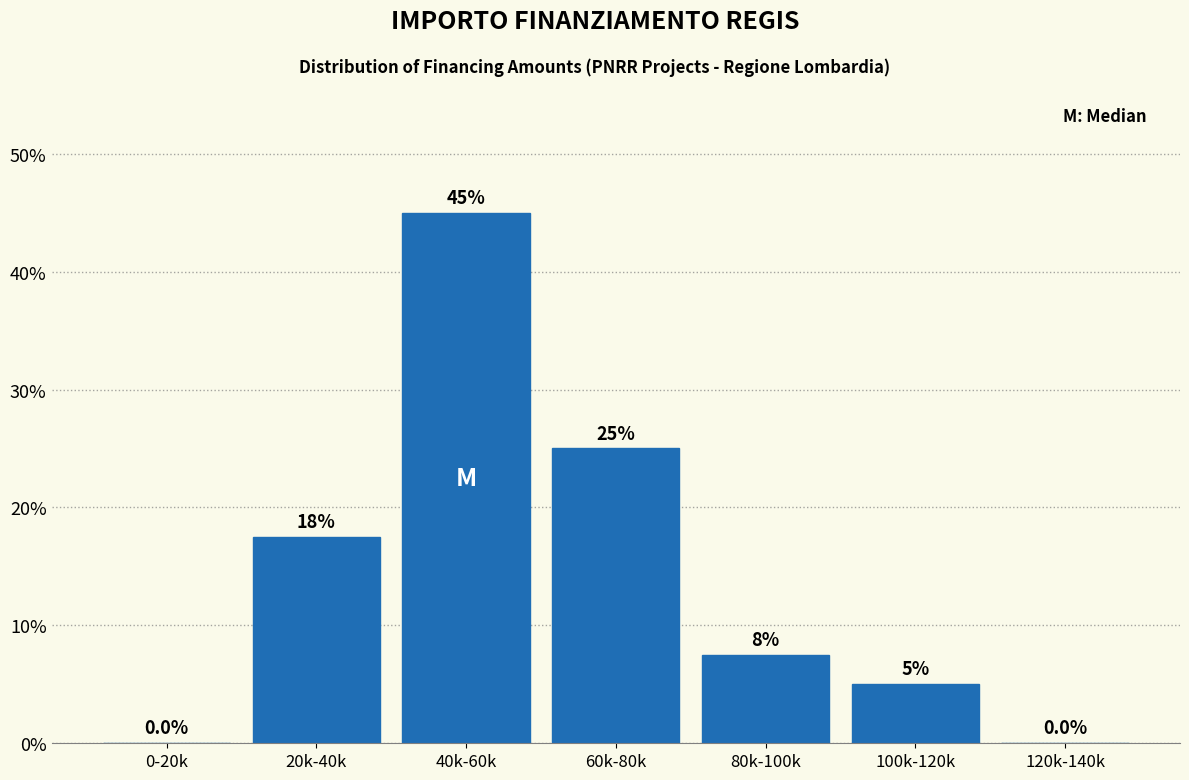

Reading left to right, extract all data points from this chart.

0-20k=0.0	20k-40k=17.5	40k-60k=45.0	60k-80k=25.0	80k-100k=7.5	100k-120k=5.0	120k-140k=0.0